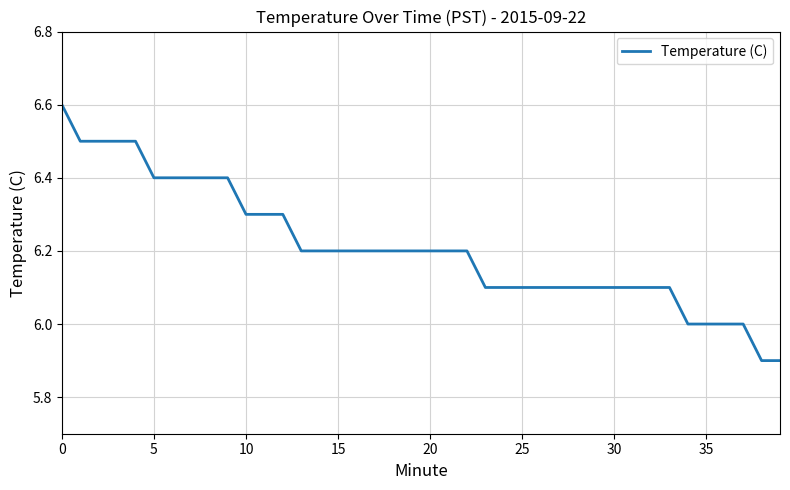

How many lines are shown in the chart?

1